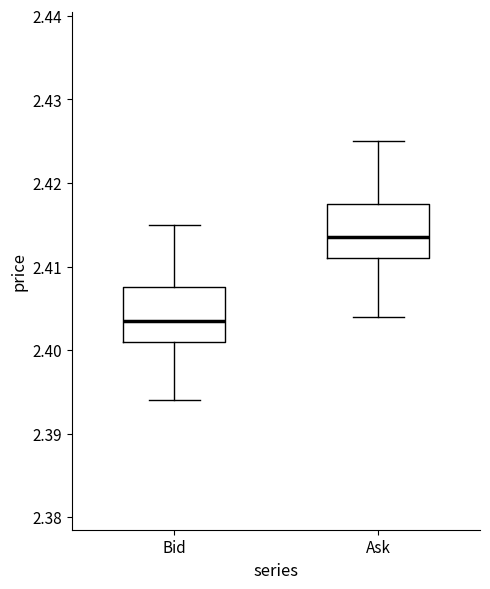

Reading left to right, read every box against the y-axis: the position of its median line, the range the box covers, and the ends of its whiskers. The values are not printed on the chart, so give them approximately, as read against the axis.

Bid: median 2.404, box 2.401 to 2.408, whiskers 2.394 to 2.415
Ask: median 2.414, box 2.411 to 2.418, whiskers 2.404 to 2.425